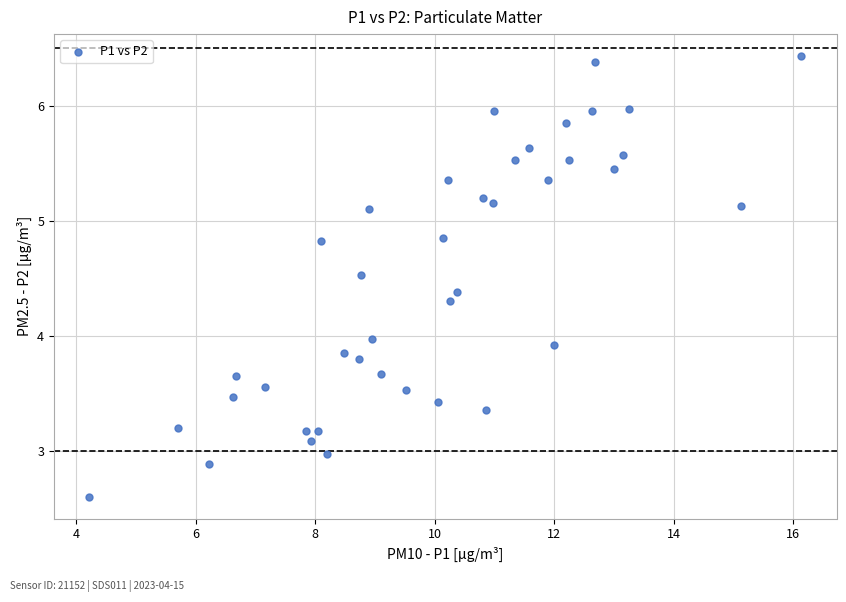

What is the range of X values (max minus min)?

11.9